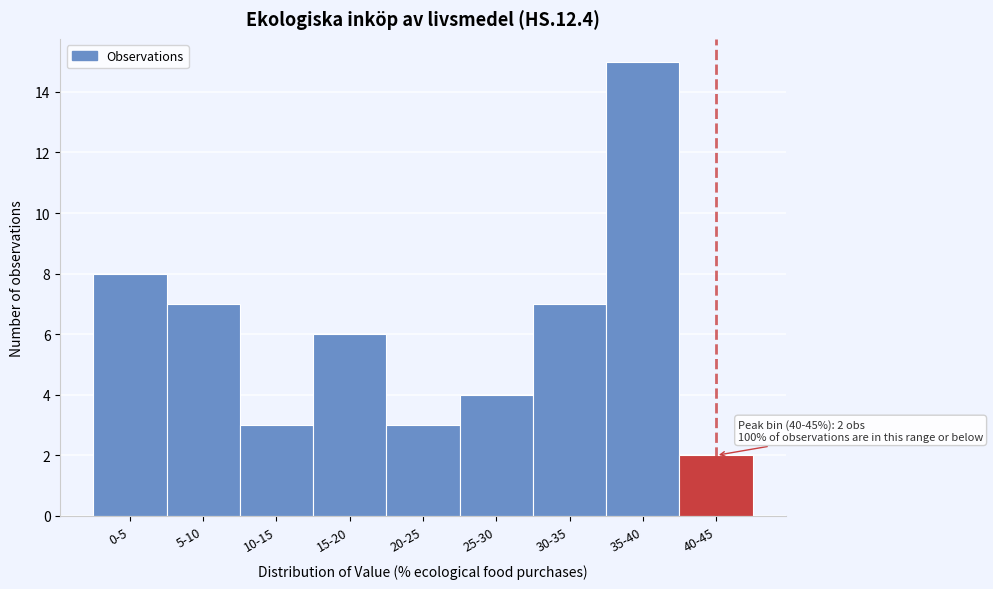

Reading left to right, what are all the values shown in this chart?

0-5=8	5-10=7	10-15=3	15-20=6	20-25=3	25-30=4	30-35=7	35-40=15	40-45=2